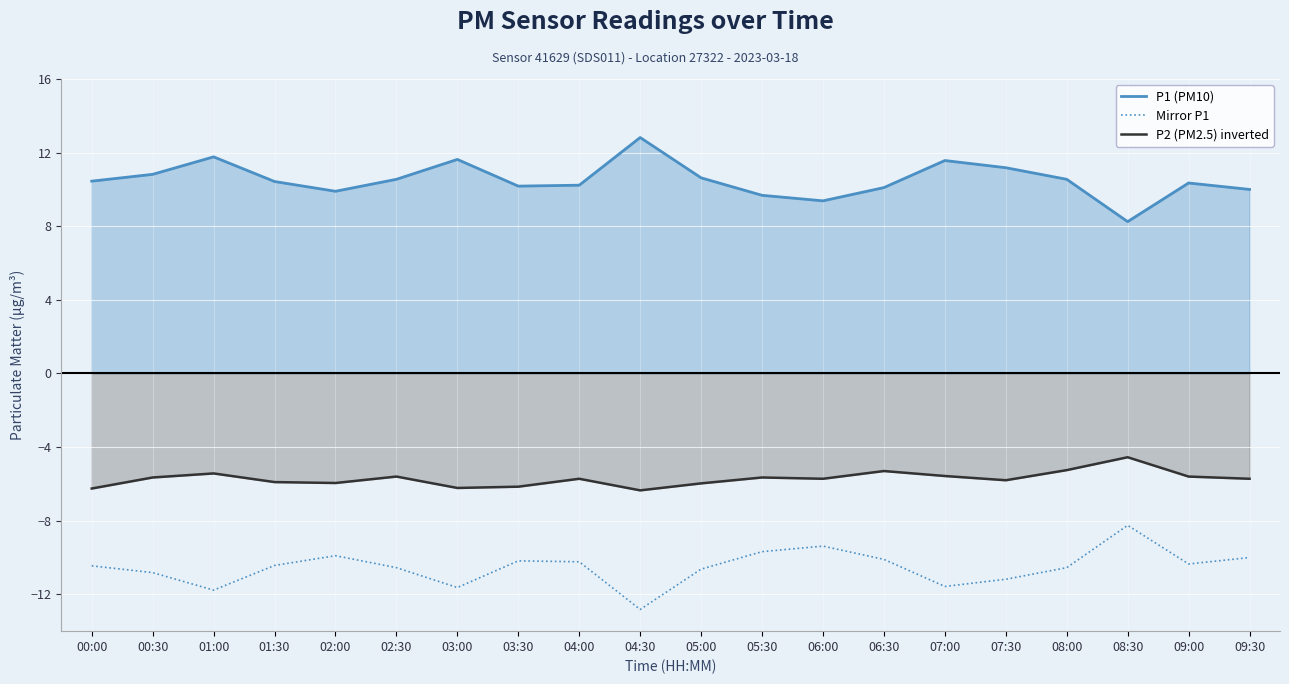

Rank the series at 01:30 from highest to lowest value.

P1 (PM10), P2 (PM2.5) inverted, Mirror P1